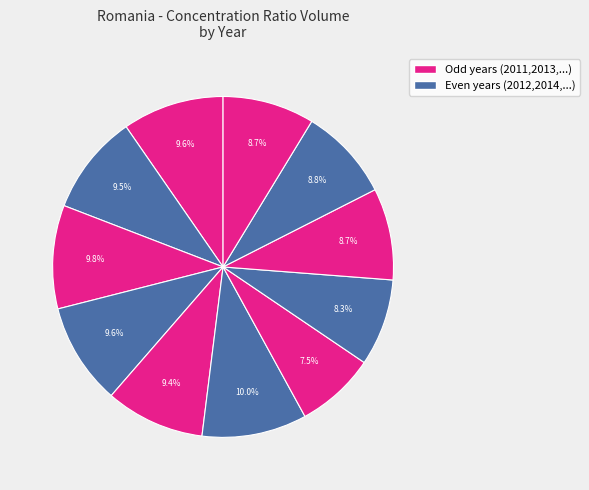

Count the number of slices in the pie.

11